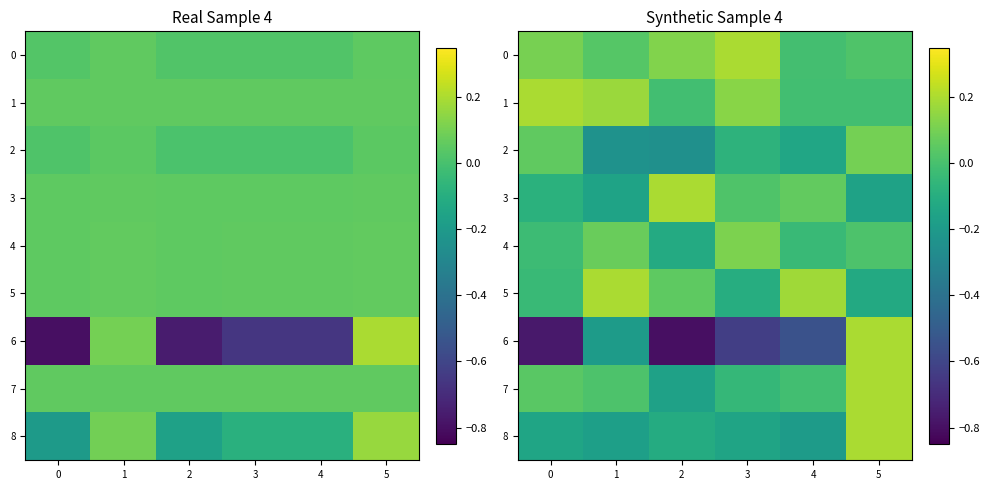

Read the 2 value at 3.

-0.1